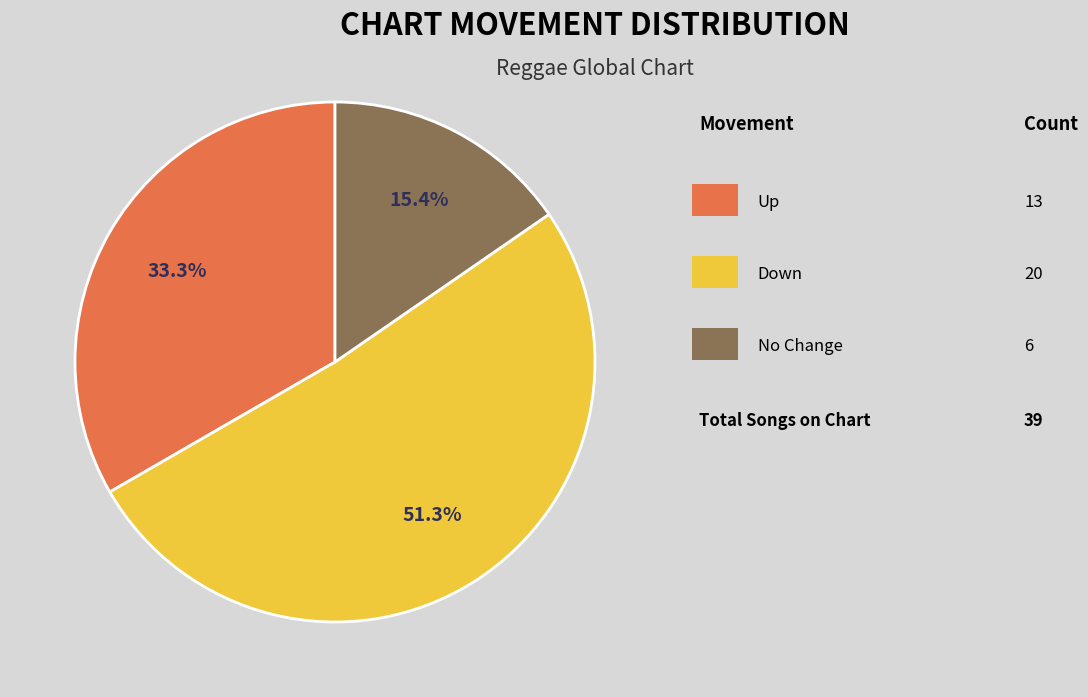

Does any single category account for the majority?

Yes